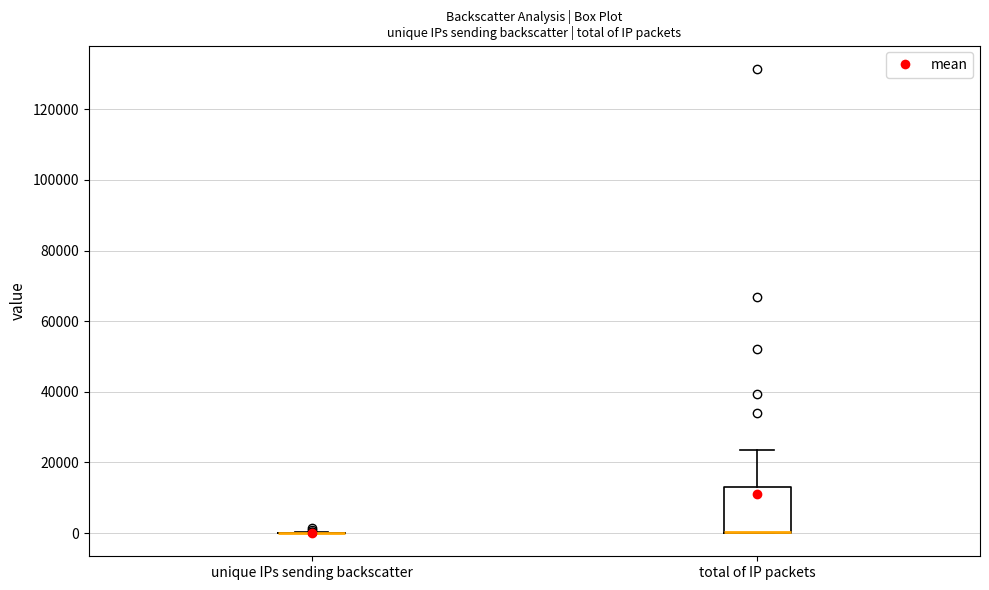

Reading left to right, transcribe this box plot: for each box, give where its median line is, the range the box spans, and where its two whiskers end, as read against the y-axis. The values are not printed on the chart, so give them approximately, as read against the axis.

unique IPs sending backscatter: box collapsed to a line at 0, whiskers 0 to 0
total of IP packets: median 0 (drawn on the box's lower edge), box 0 to 12000, whiskers 0 to 24000